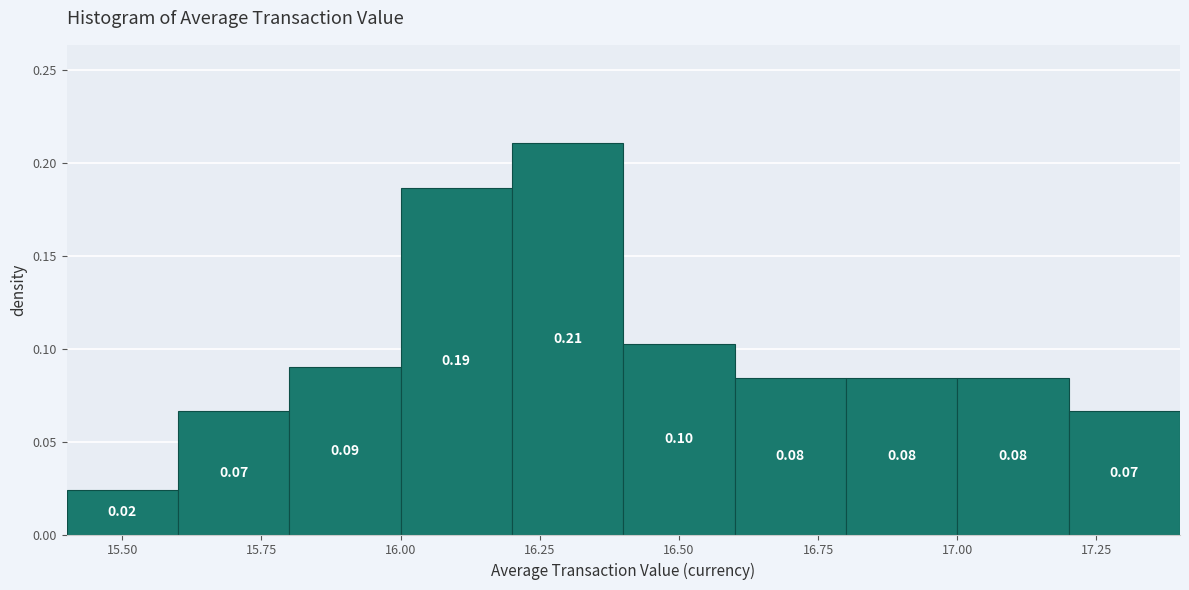

Which range on the x-axis has the tallest bar?

16.2 to 16.4